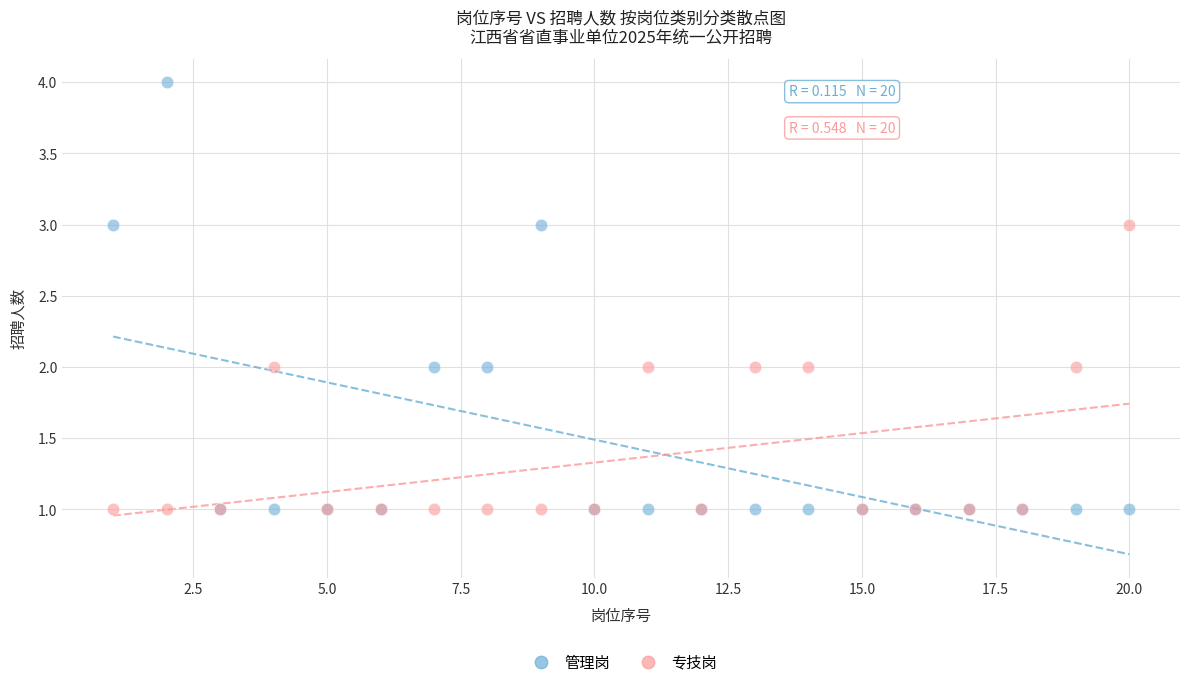

Which series reaches the maximum Y coordinate?

管理岗